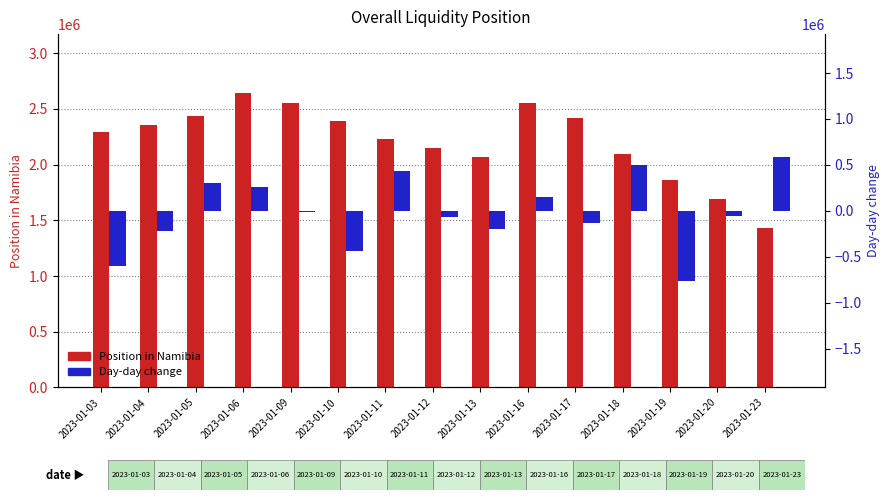

What are all the series names shown in the legend?

Position in Namibia, Day-day change